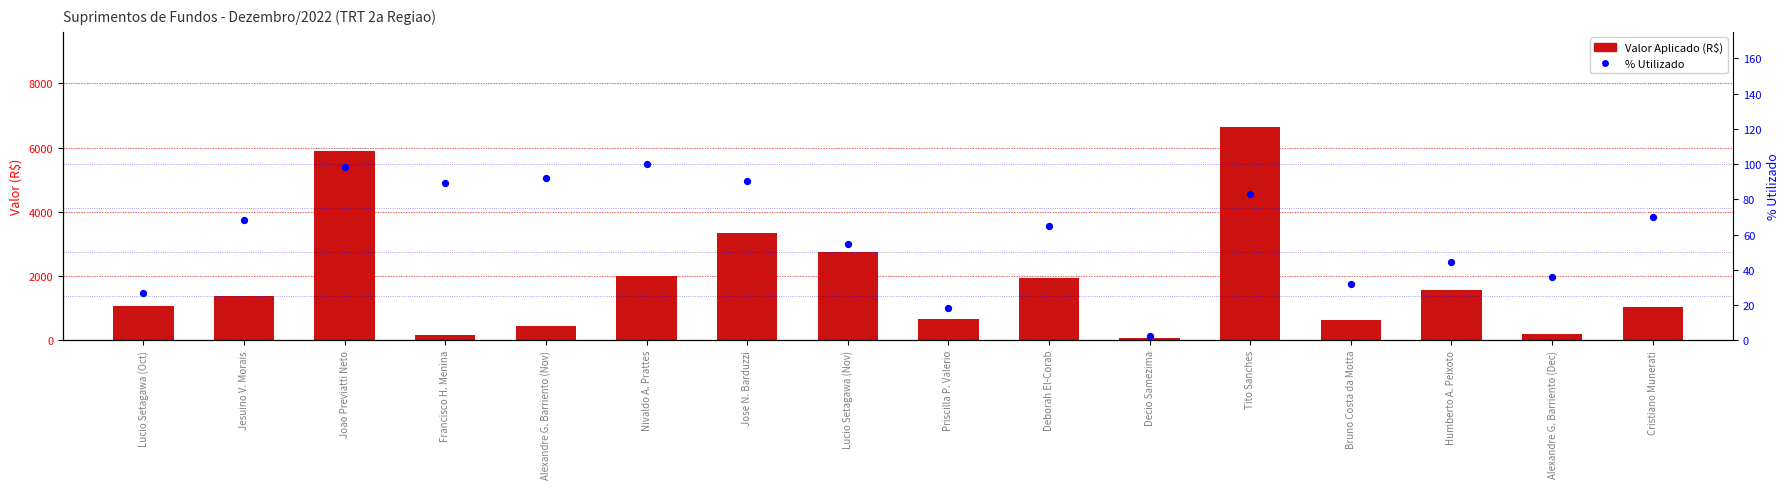

Which series reaches the maximum Y coordinate?

Valor Aplicado (R$)